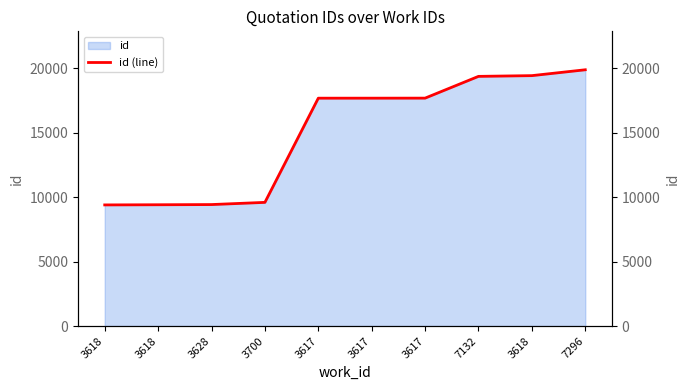

What is the approximate value at 3628, to the nearest 50?

9400